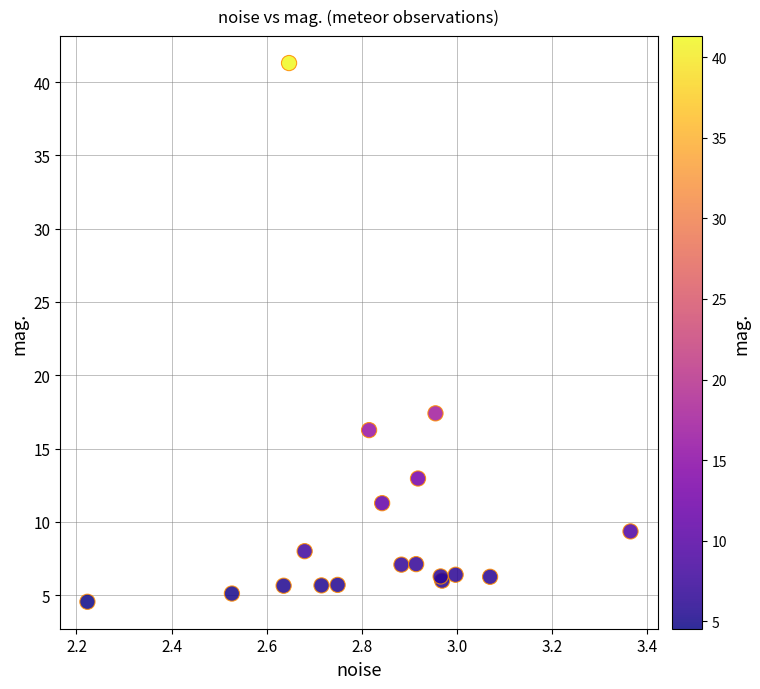

What Y value in the scatter plot is closest to 22?

17.4